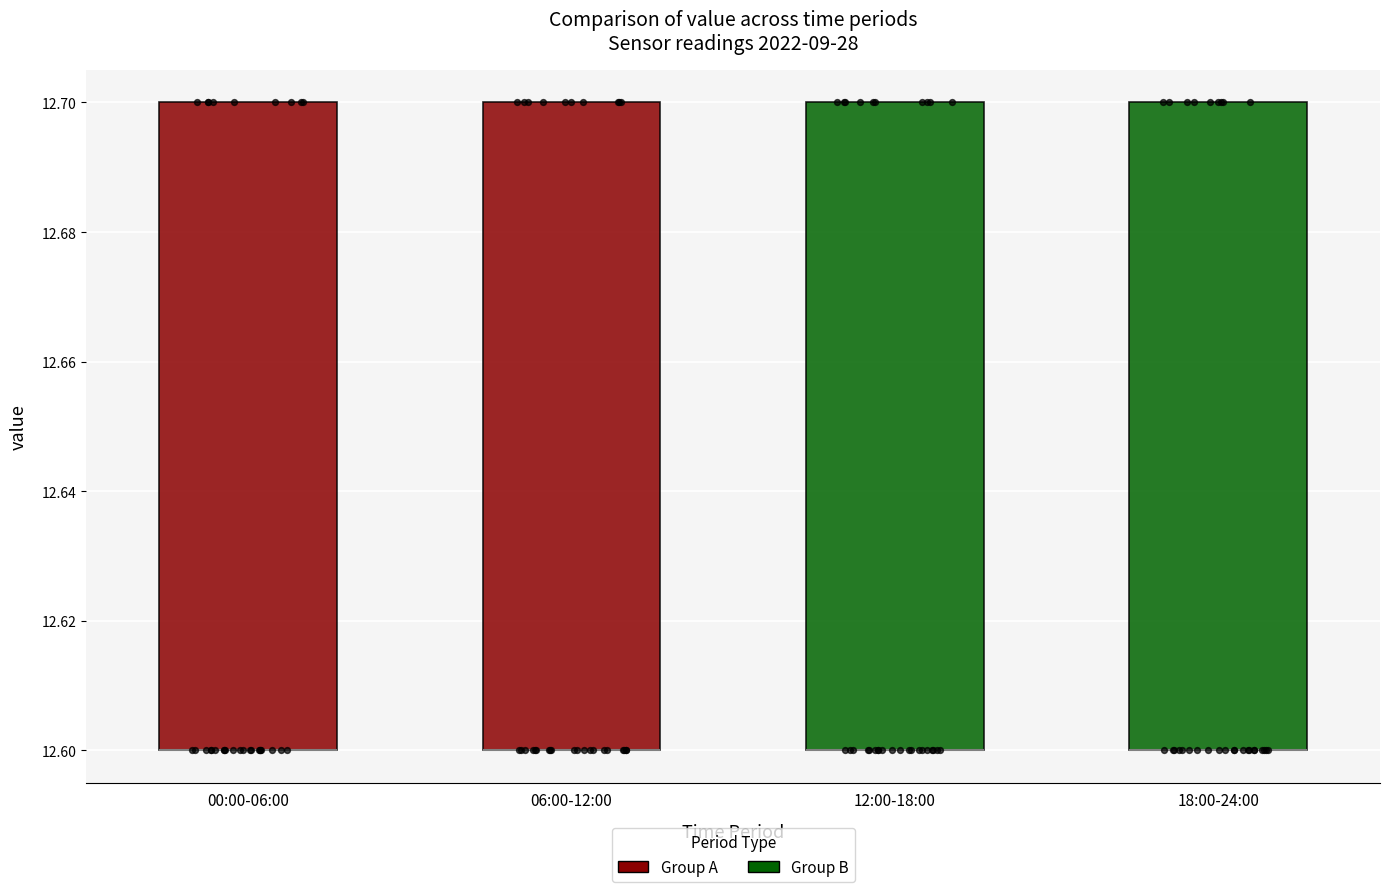

Where is the lower edge of the box for 12:00-18:00 on the y-axis? The values are not printed on the chart, so give them approximately, as read against the axis.

12.6